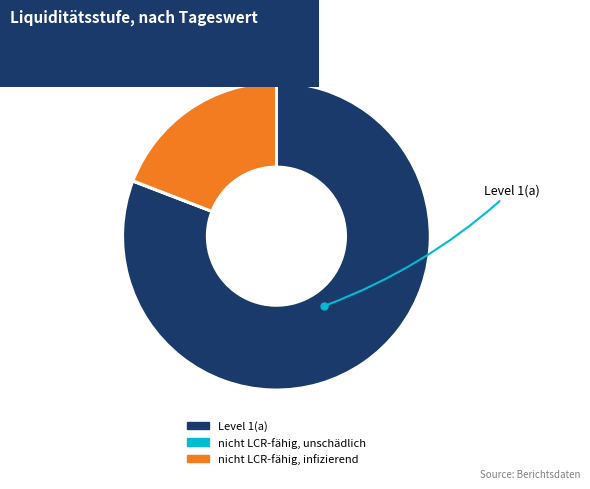

Which slice is the largest?

Level 1(a)